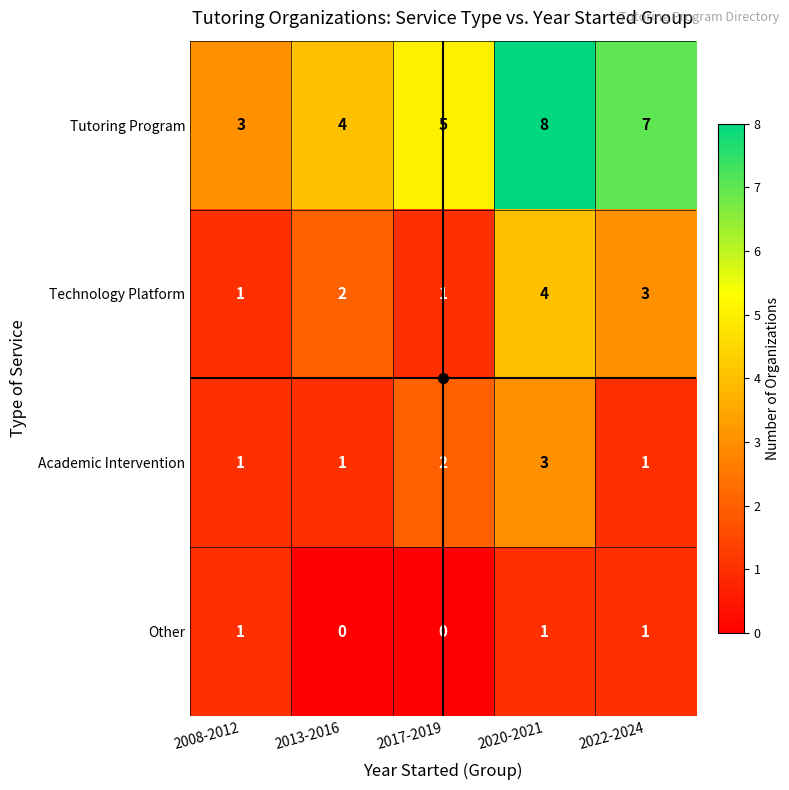

What is the difference between the maximum and minimum values in the Tutoring Program series?

5